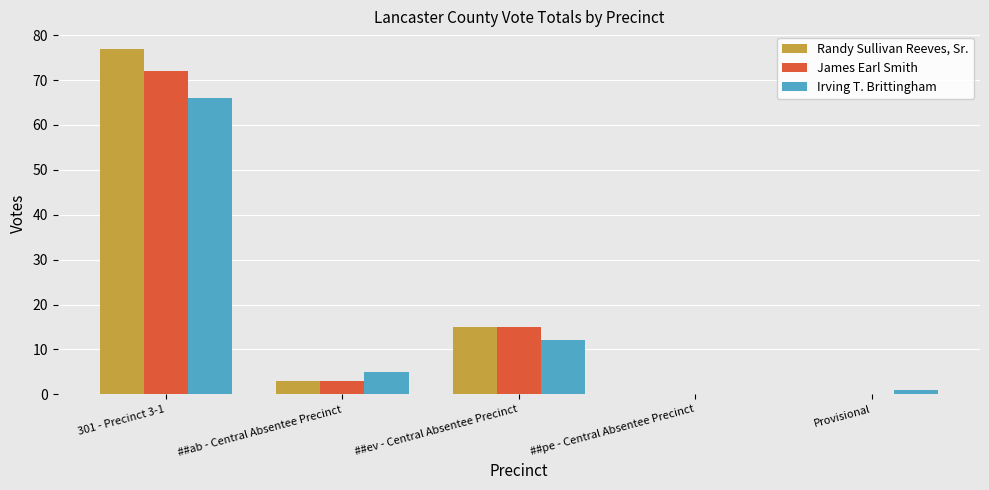

Which series has the largest total across all categories?

Randy Sullivan Reeves, Sr.